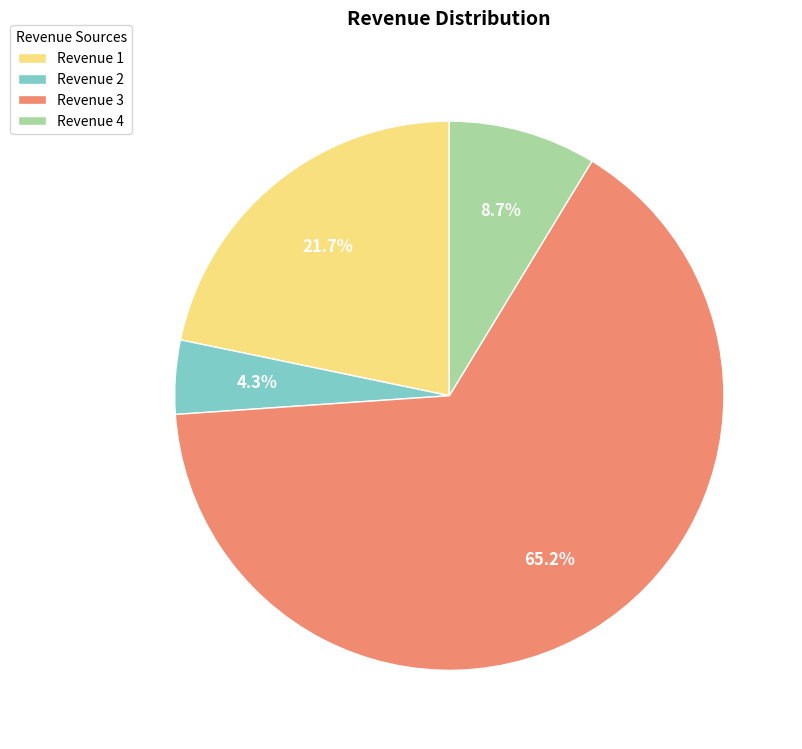

What is the ratio of the value at Revenue 4 to the value at Revenue 1?

0.4